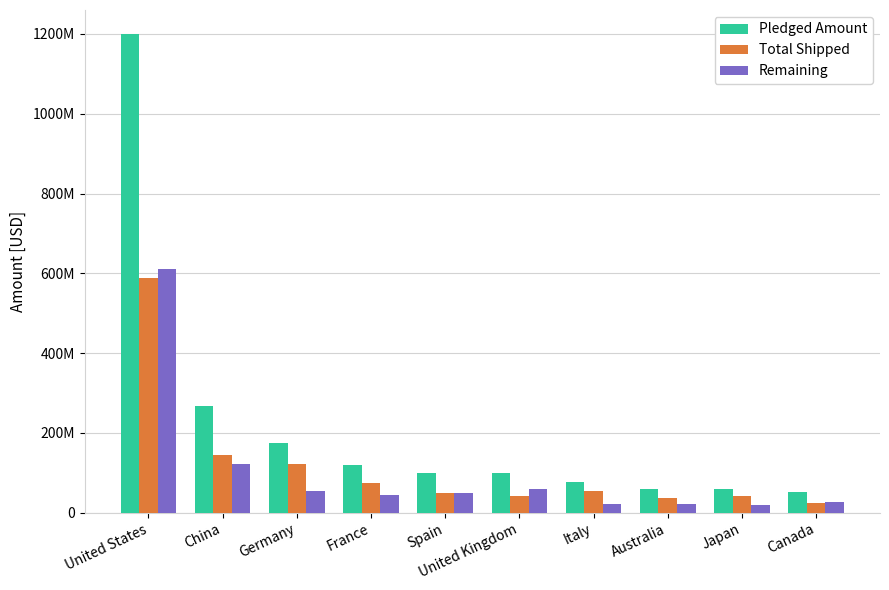

Between China and Australia, which series saw the biggest shift?

Pledged Amount